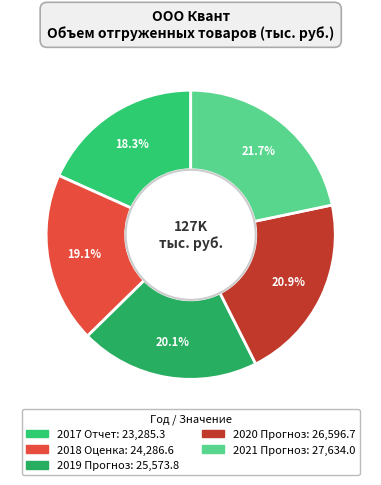

What is the smallest slice in the pie chart?

2017 Отчет